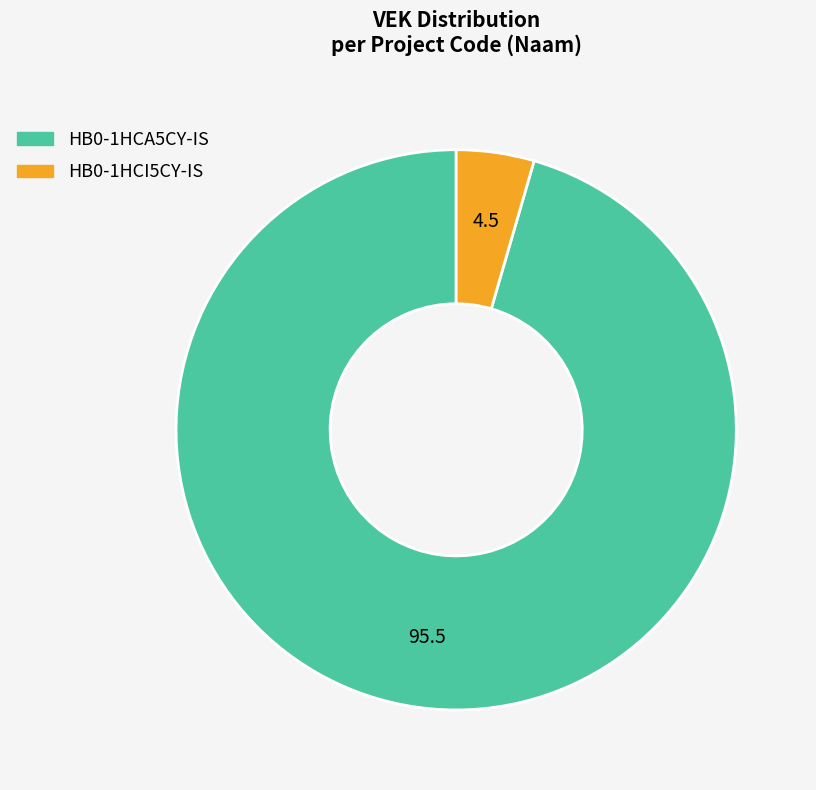

Does HB0-1HCA5CY-IS represent more than half of the total?

Yes